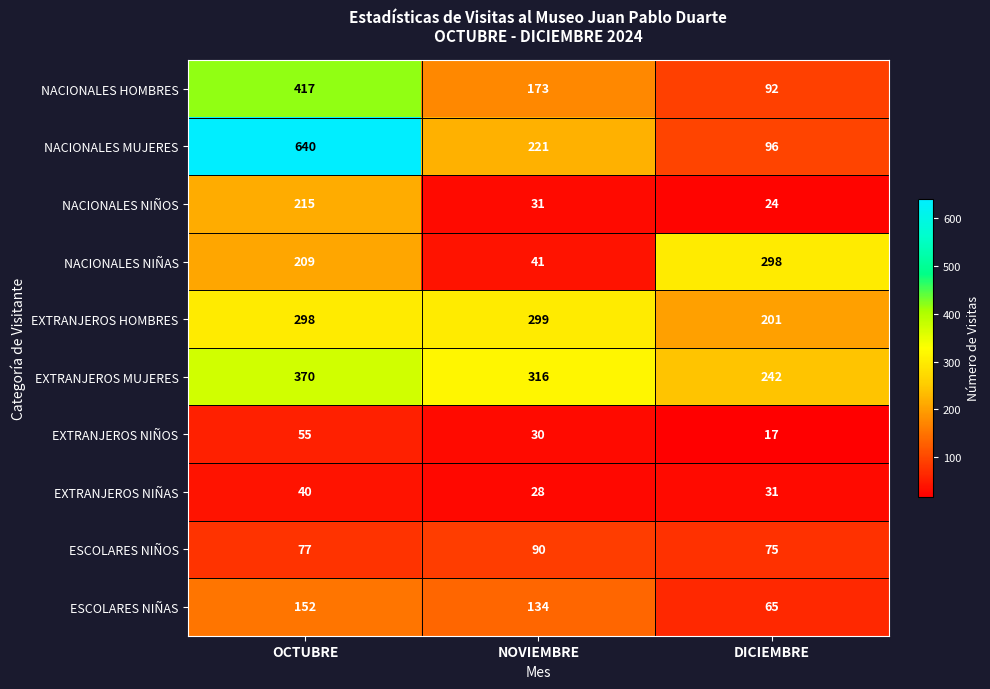

At how many categories does at least one series exceed 73?

3